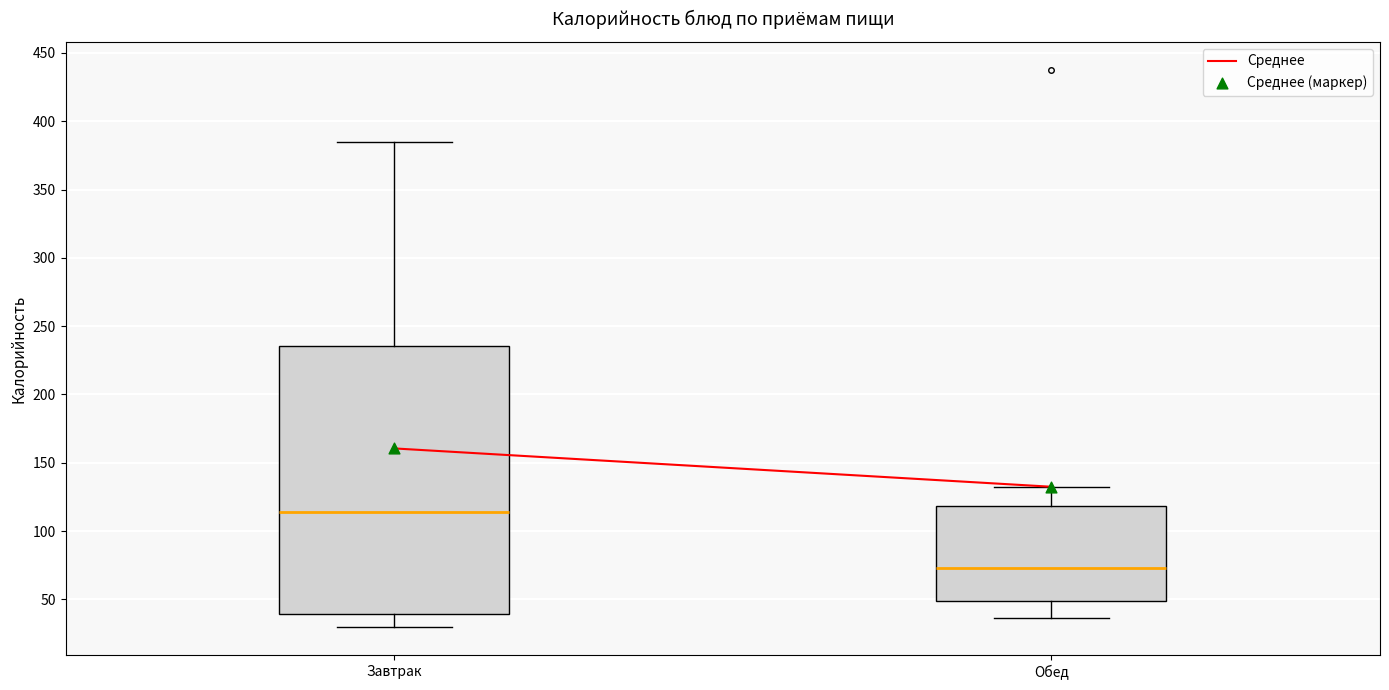

Which box has the highest median line?

Завтрак